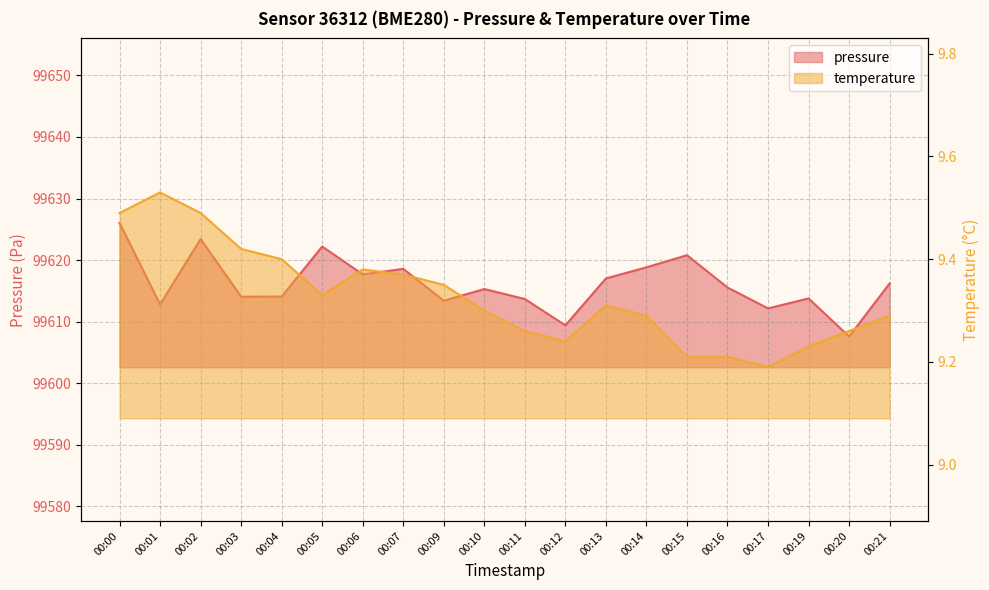

Is it true that temperature equals 16.7 at 00:04?

False